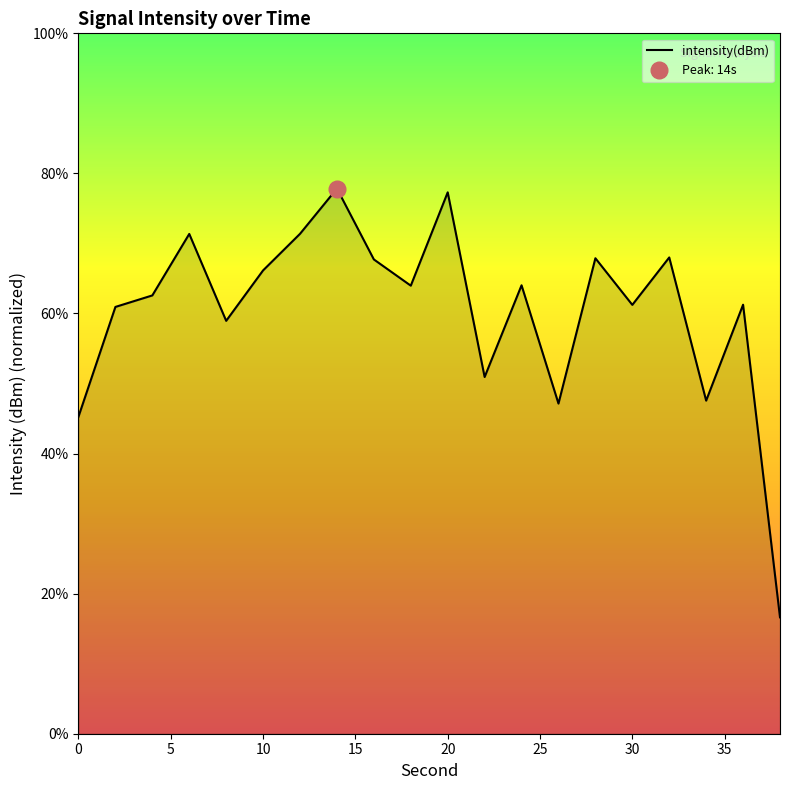

How many points are higher than both their immediate neighbors (excluding endpoints)?

7